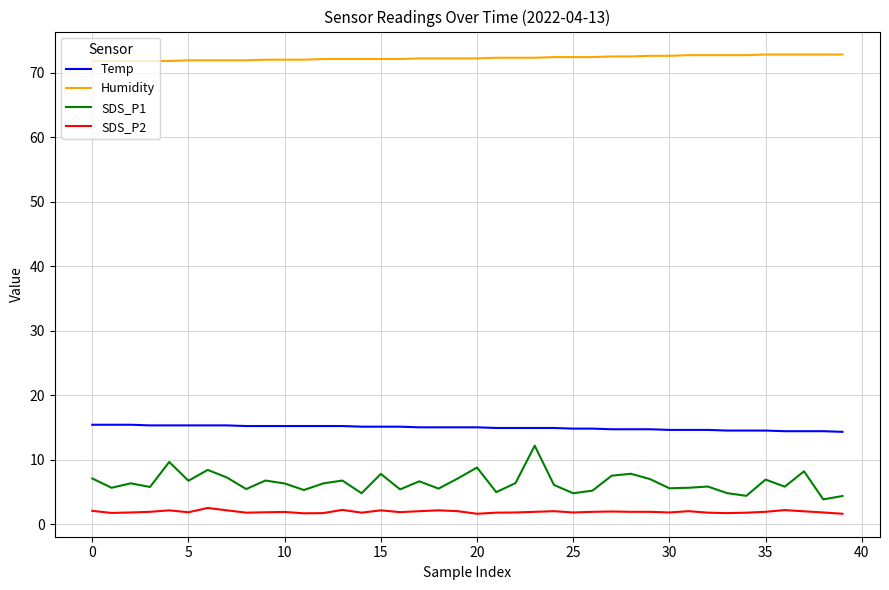

What is the minimum value shown in the chart?

1.6